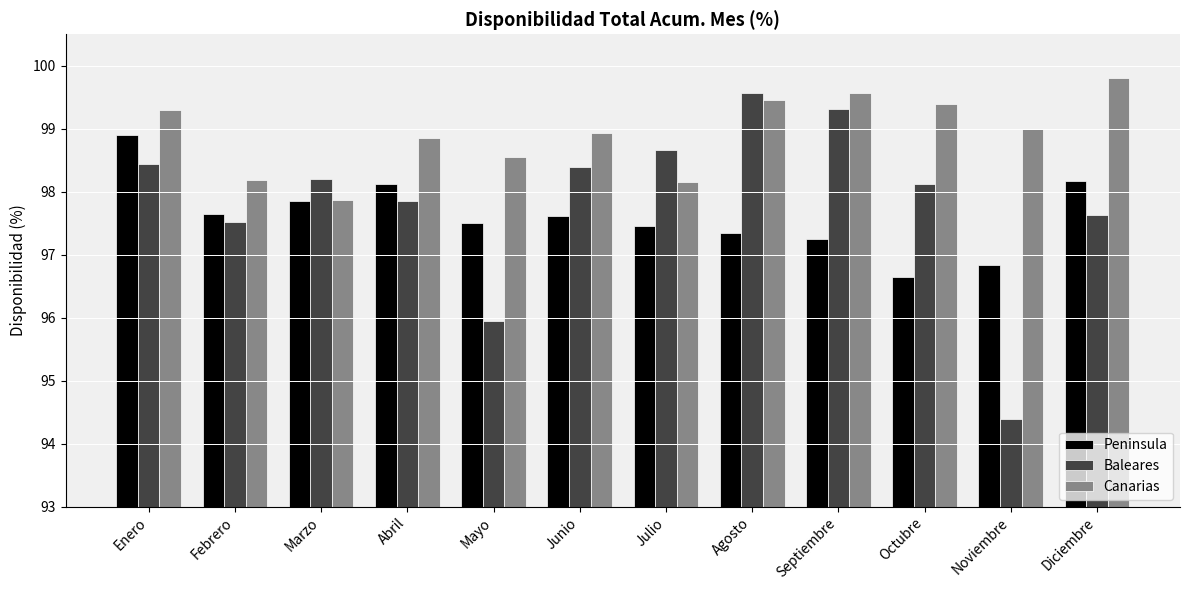

At Agosto, list the series in order from smallest to largest.

Peninsula, Canarias, Baleares